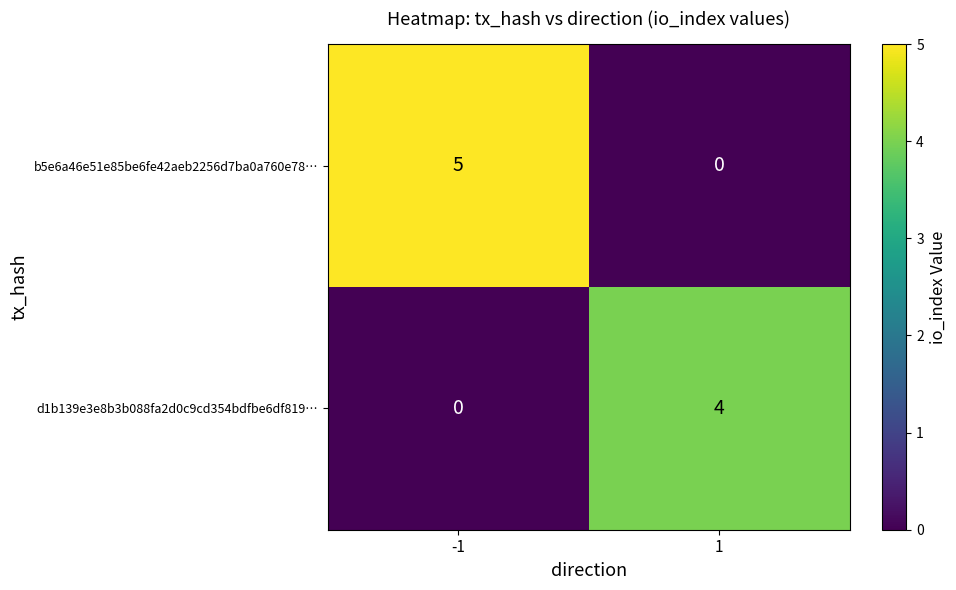

How many positive values does the d1b139e3e8b3b088fa2d0c9cd354bdfbe6df819… series have?

1